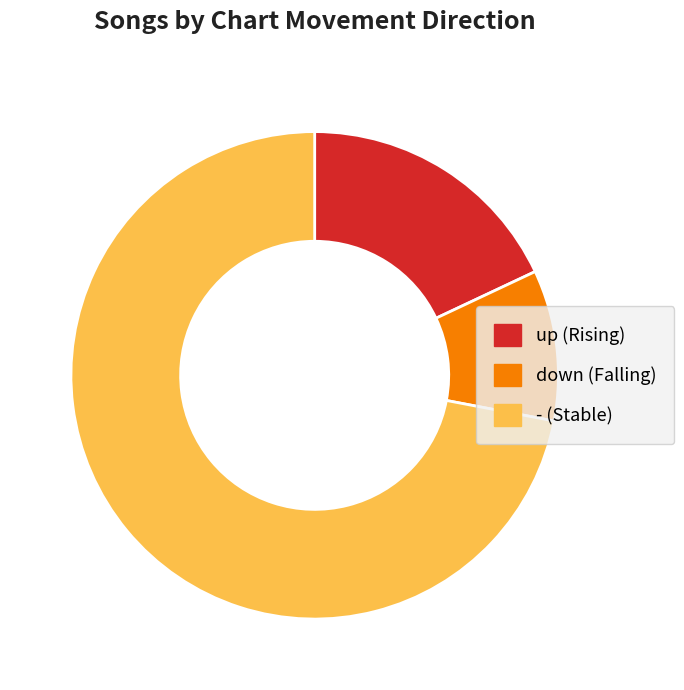

Which slice is the smallest?

down